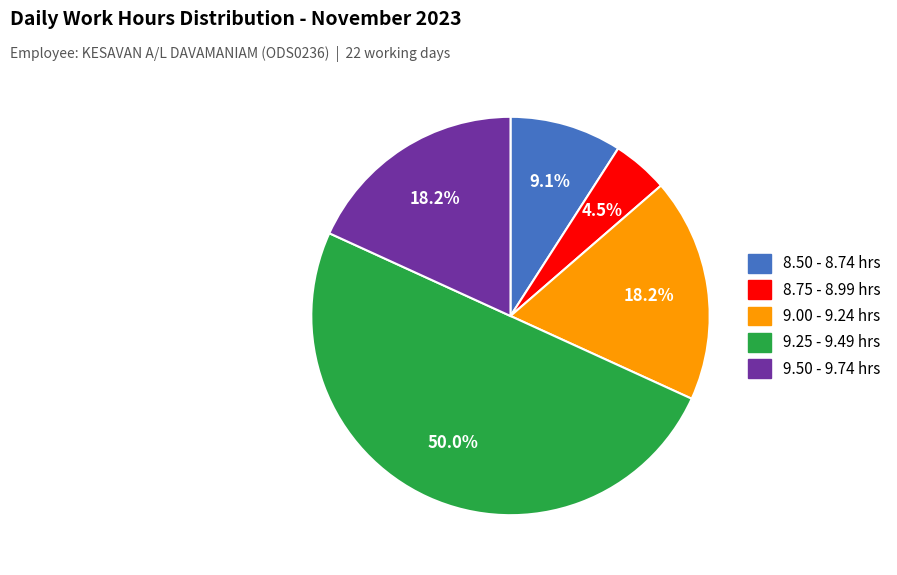

To the nearest percent, what is the average slice percentage?

20%